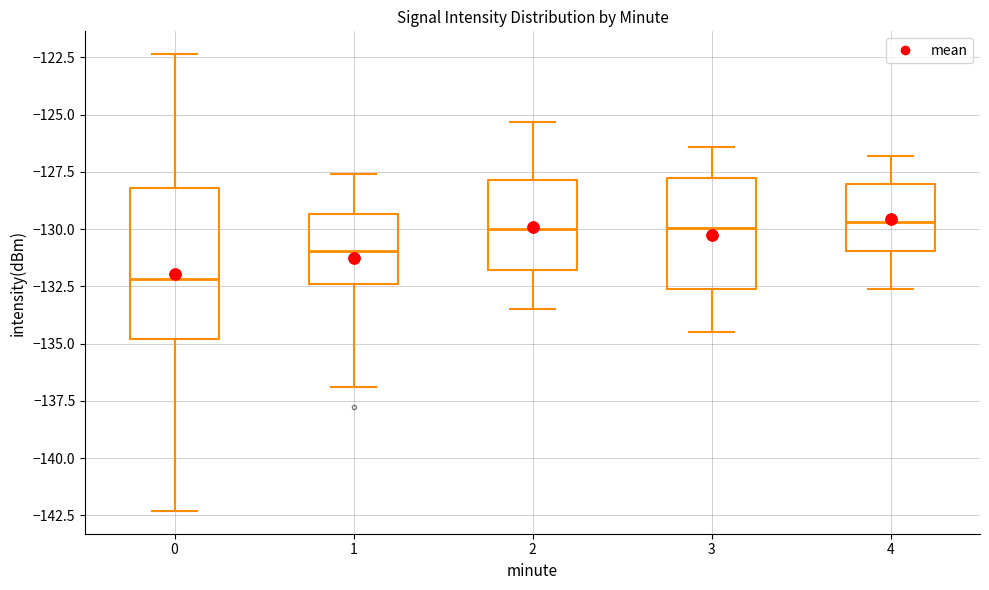

Where is the upper edge of the box at x = 0 on the y-axis? The values are not printed on the chart, so give them approximately, as read against the axis.

-128.0